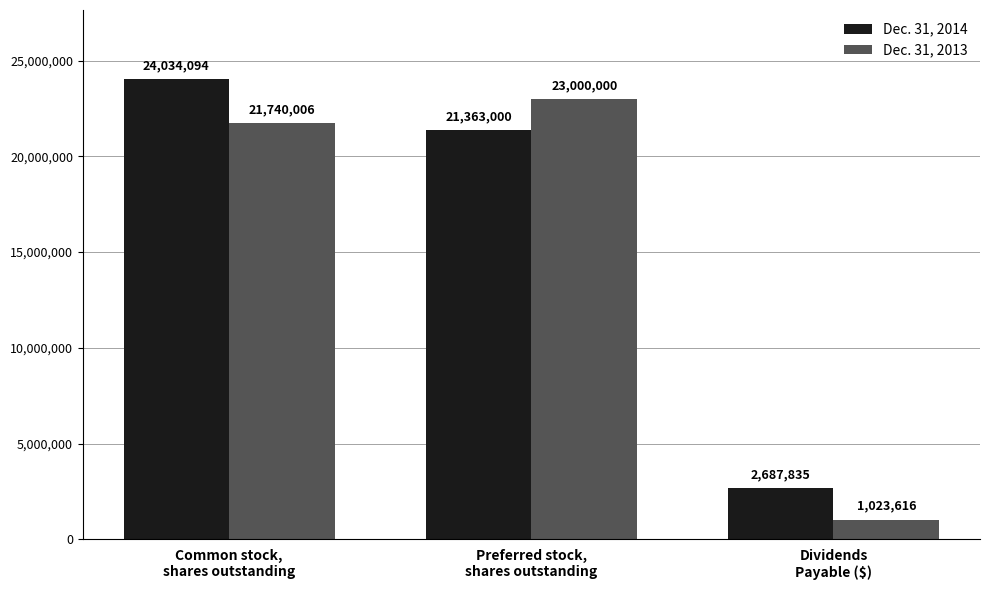

At Preferred stock,
shares outstanding, list the series in order from smallest to largest.

Dec. 31, 2014, Dec. 31, 2013